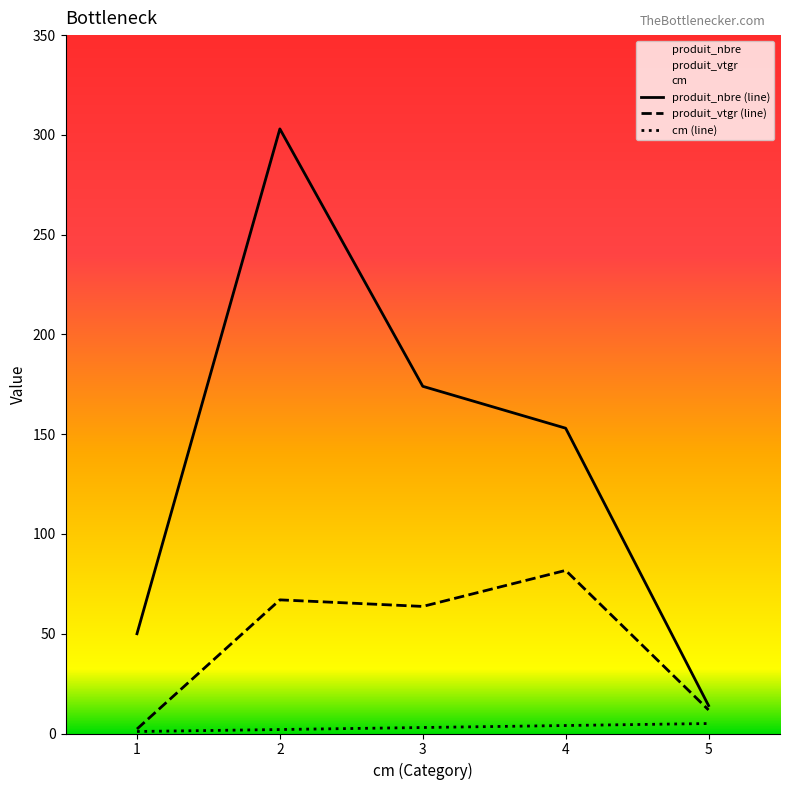

Which series has the widest spread of values?

produit_nbre (line)